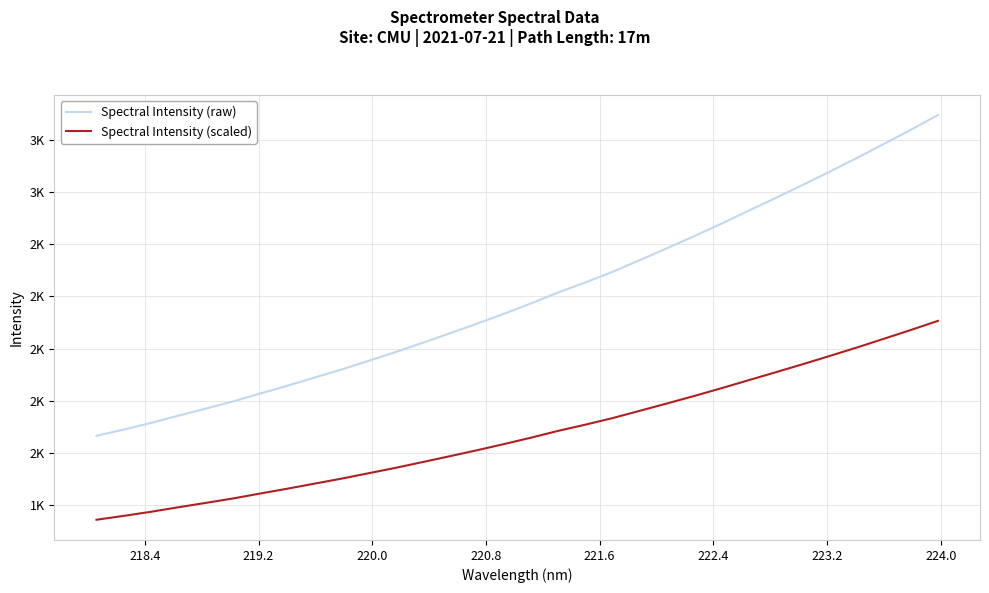

Reading left to right, transcribe all the data shown in this chart.

Spectral Intensity (raw): 1583.1	1612.8	1644.3	1678.9	1712.3	1746.3	1784.3	1821.6	1860.6	1899.5	1941.2	1983.2	2027.8	2073.1	2119.0	2166.7	2216.5	2269.0	2316.7	2367.3	2423.2	2479.9	2537.4	2597.0	2658.7	2720.1	2782.3	2846.3	2911.5	2979.0	3047.3	3117.7
Spectral Intensity (scaled): 1181.5	1199.9	1219.5	1240.9	1261.6	1282.7	1306.3	1329.4	1353.6	1377.7	1403.6	1429.6	1457.2	1485.3	1513.8	1543.3	1574.2	1606.8	1636.3	1667.7	1702.4	1737.5	1773.2	1810.1	1848.4	1886.5	1925.0	1964.7	2005.1	2047.0	2089.3	2133.0